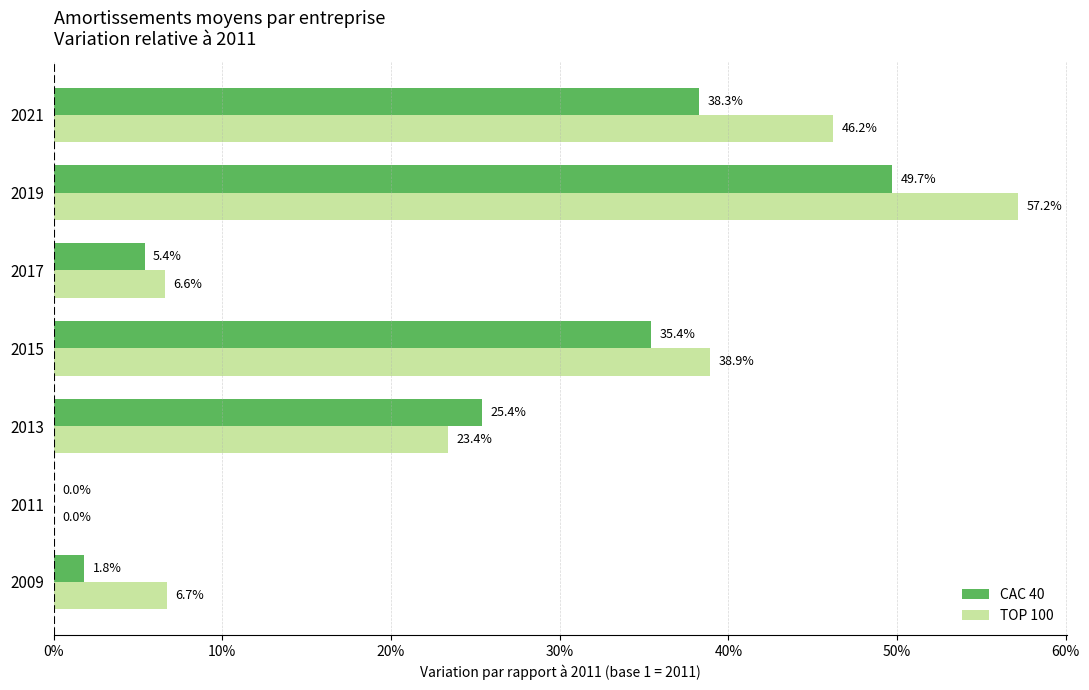

What are all the series names shown in the legend?

CAC 40, TOP 100